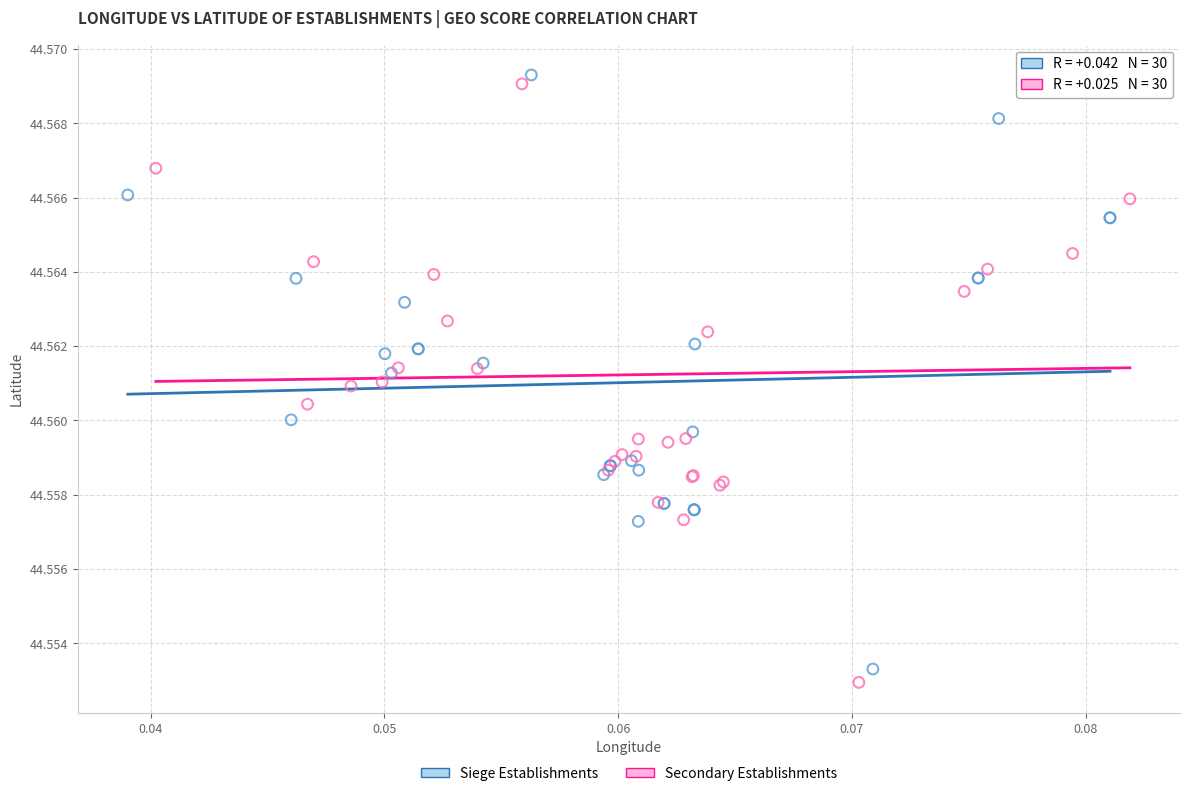

Which series has the widest spread of Y values?

Secondary Establishments